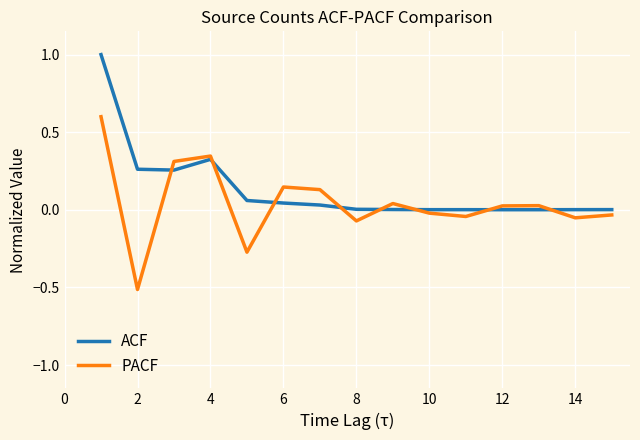

What is the minimum value shown in the chart?

-0.5